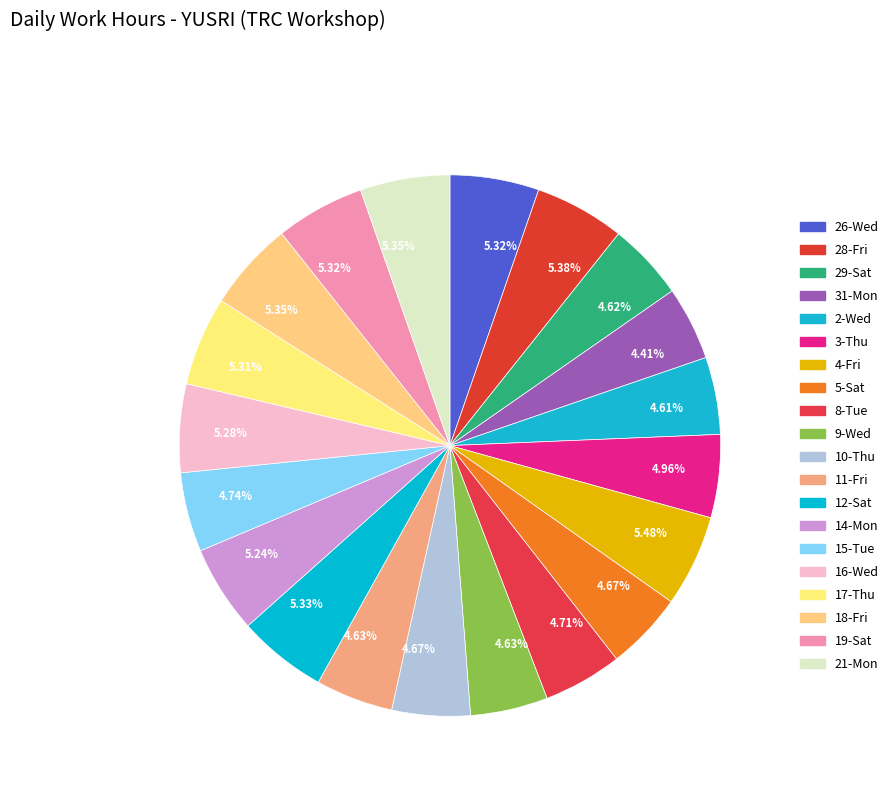

Which slice is the smallest?

31-Mon